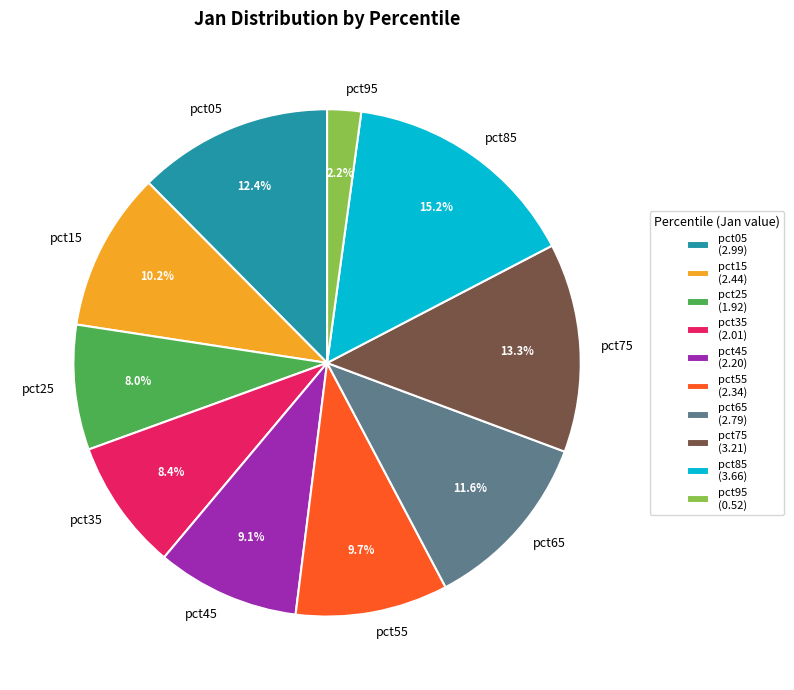

Do pct75 and pct25 together represent more than half of the pie?

No